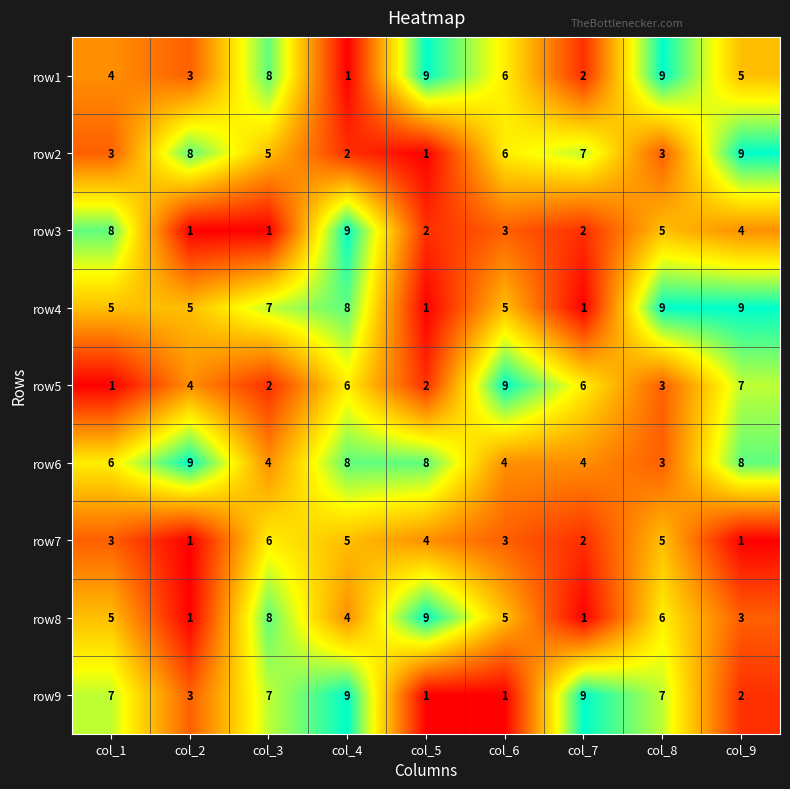

What is the highest value of the row9 series?

9